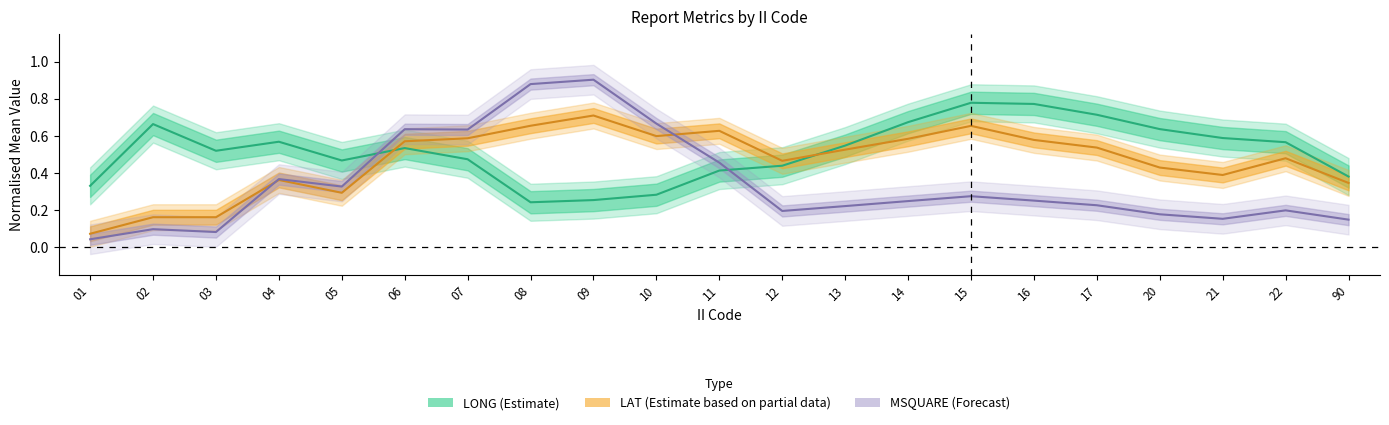

Rank the series at 90 from lowest to highest value.

MSQUARE (Forecast), LAT (Partial), LONG (Estimate)